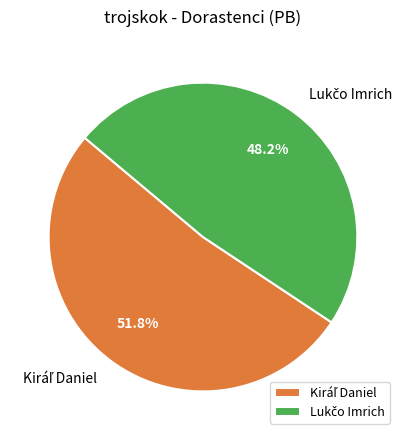

Is there any slice that represents more than half of the pie?

Yes